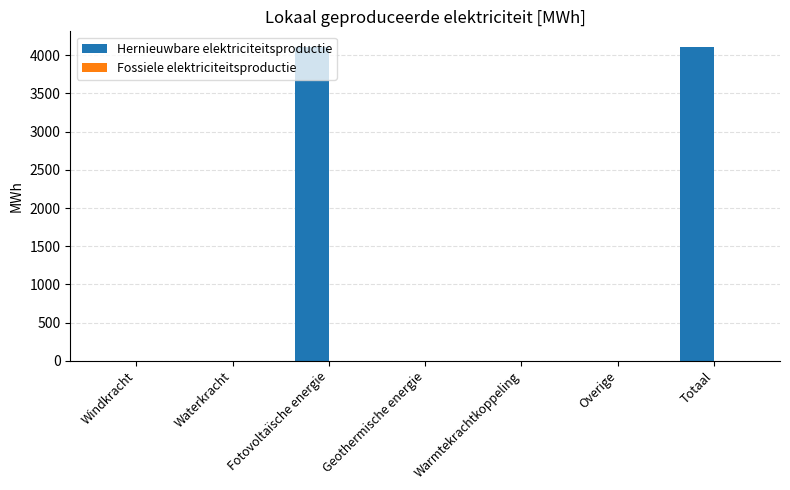

The value at Windkracht is 0.0. True or false?

True